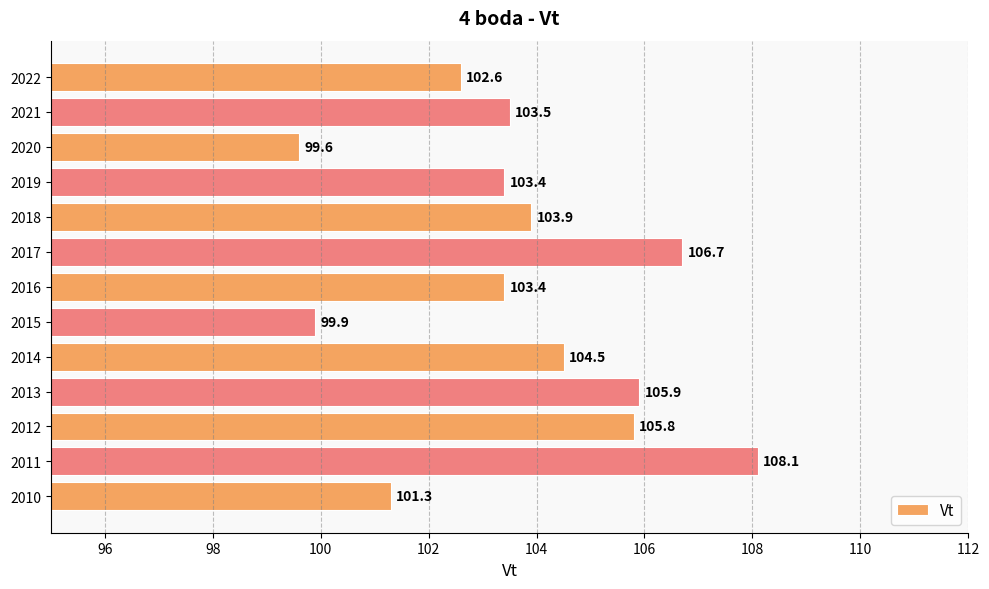

What is the ratio of the value at 2019 to the value at 2013?

1.0